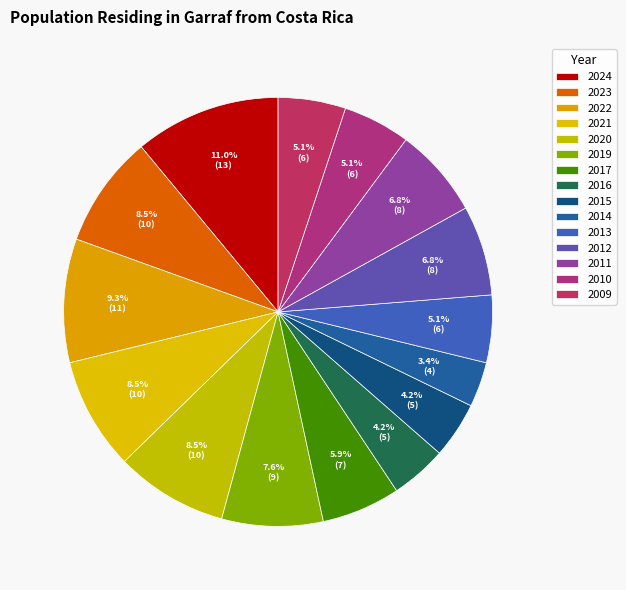

How many slices are in this pie chart?

15